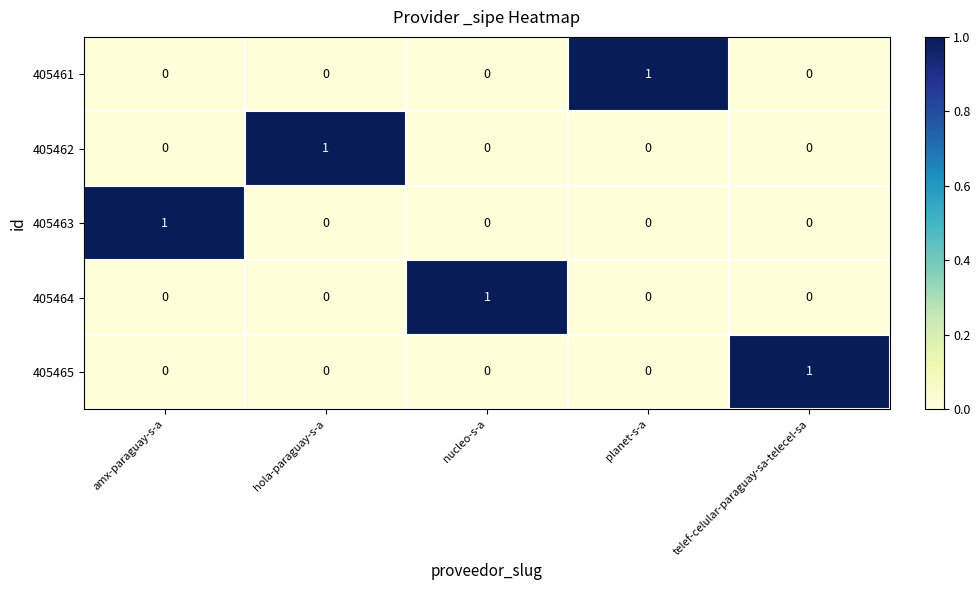

The value of 405464 at planet-s-a is 0. True or false?

True